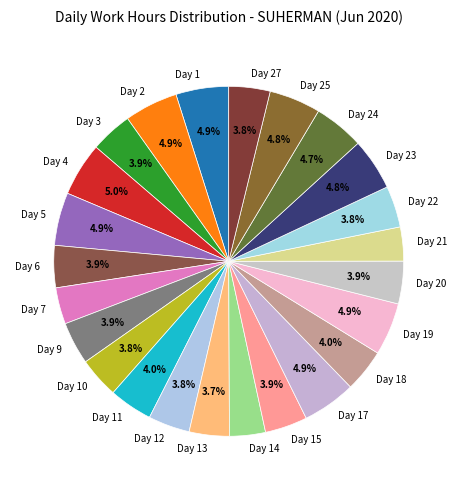

Does any single category account for the majority?

No